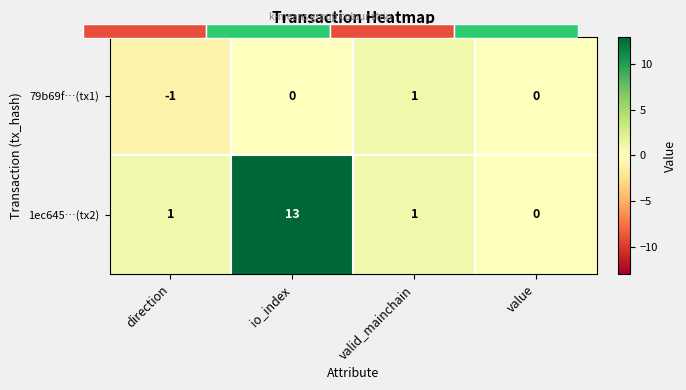

How many series are shown in this chart?

2